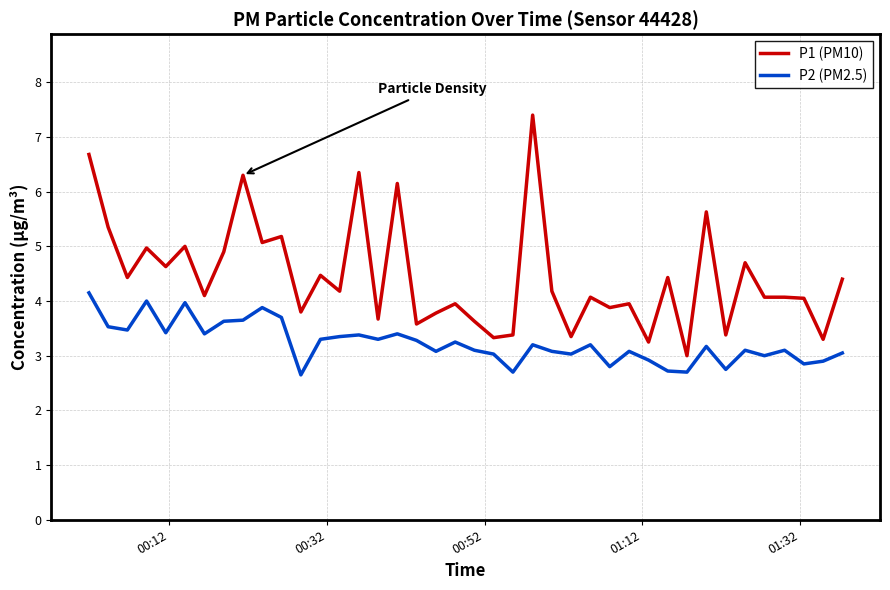

Rank the series by their average value, from highest to lowest.

P1 (PM10), P2 (PM2.5)